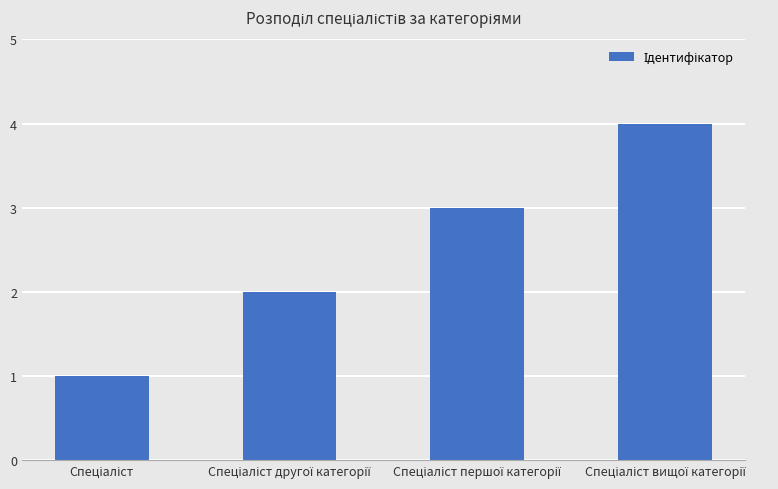

What is the difference between the second highest and minimum values?

2